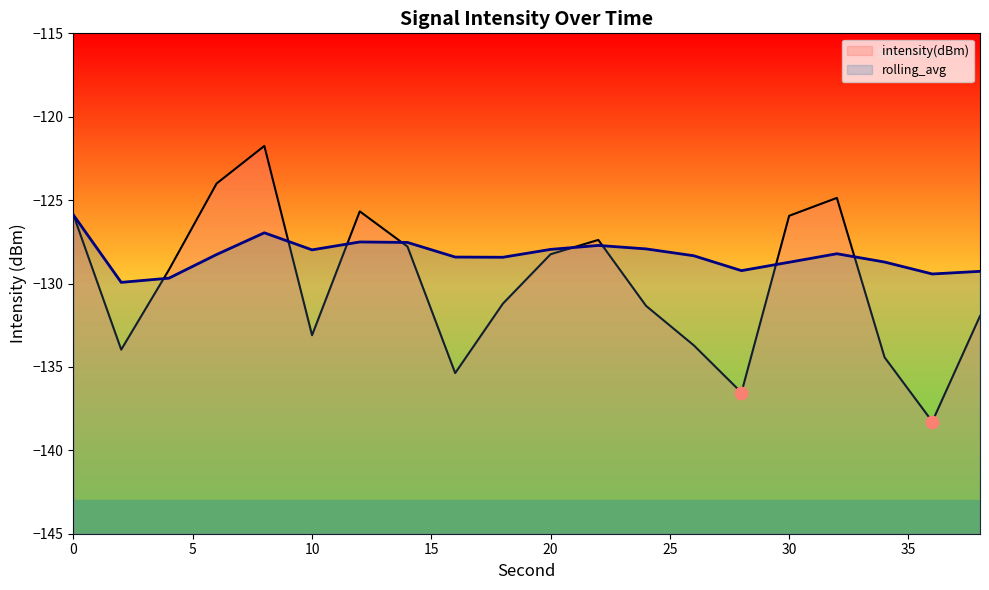

Which series contains the highest Y value?

intensity(dBm)